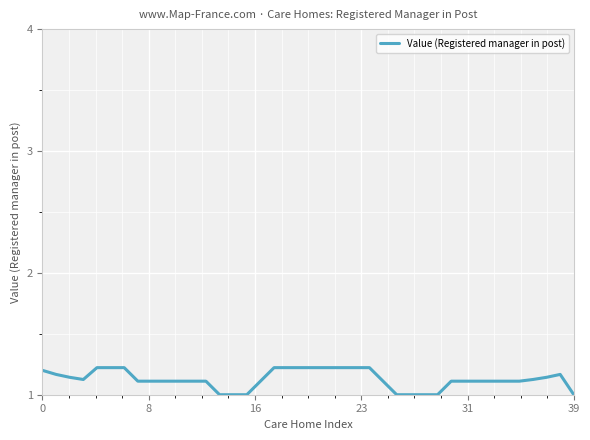

What is the smallest value displayed?

1.0